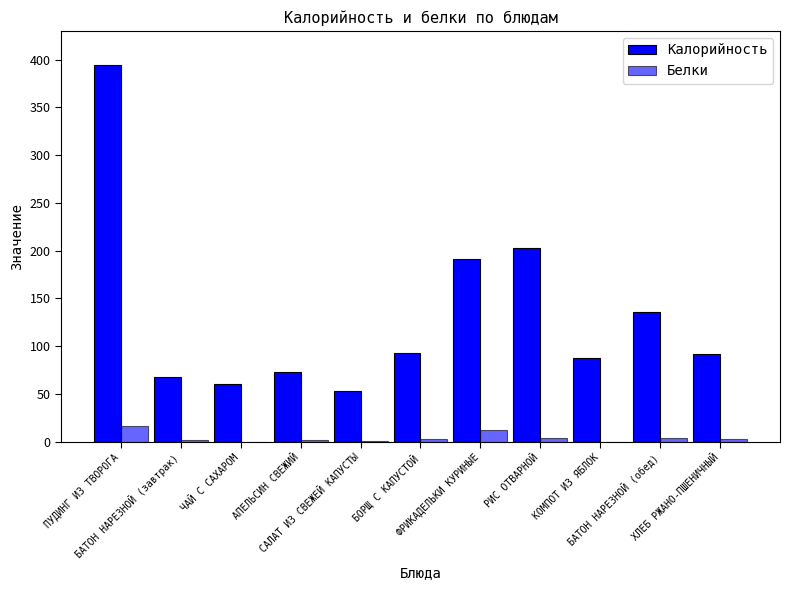

How many data points does each series have?

11